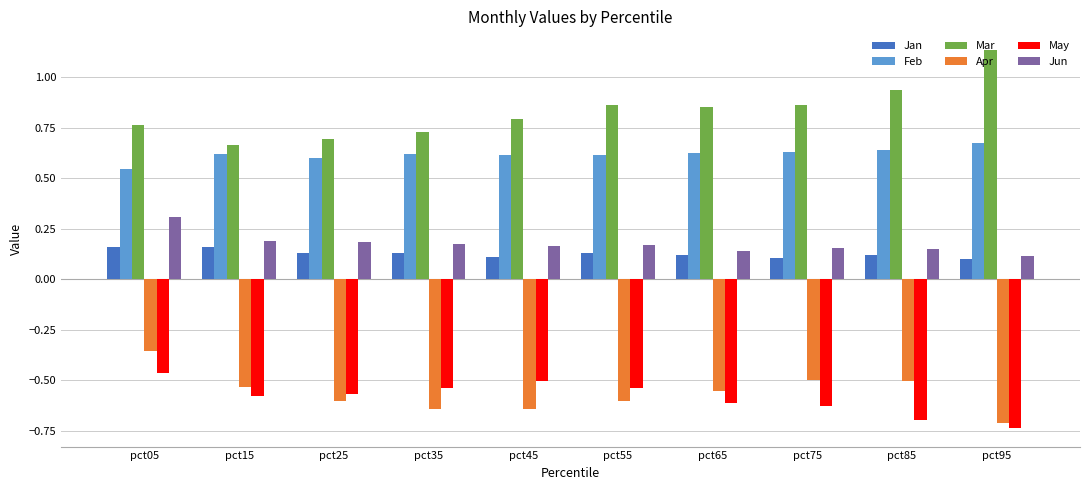

Which category has the highest value across all series?

pct95